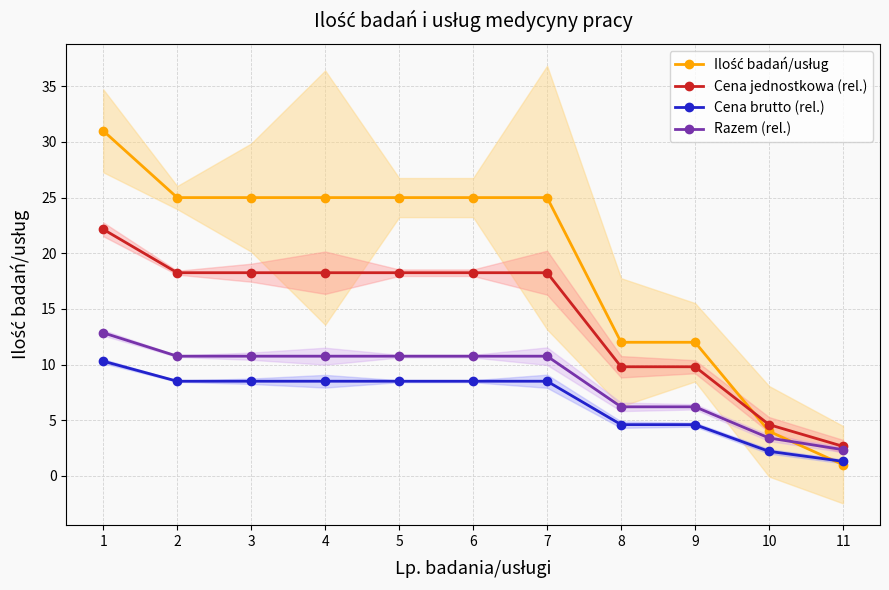

How many data points in Razem (rel.) are less than 10?

4